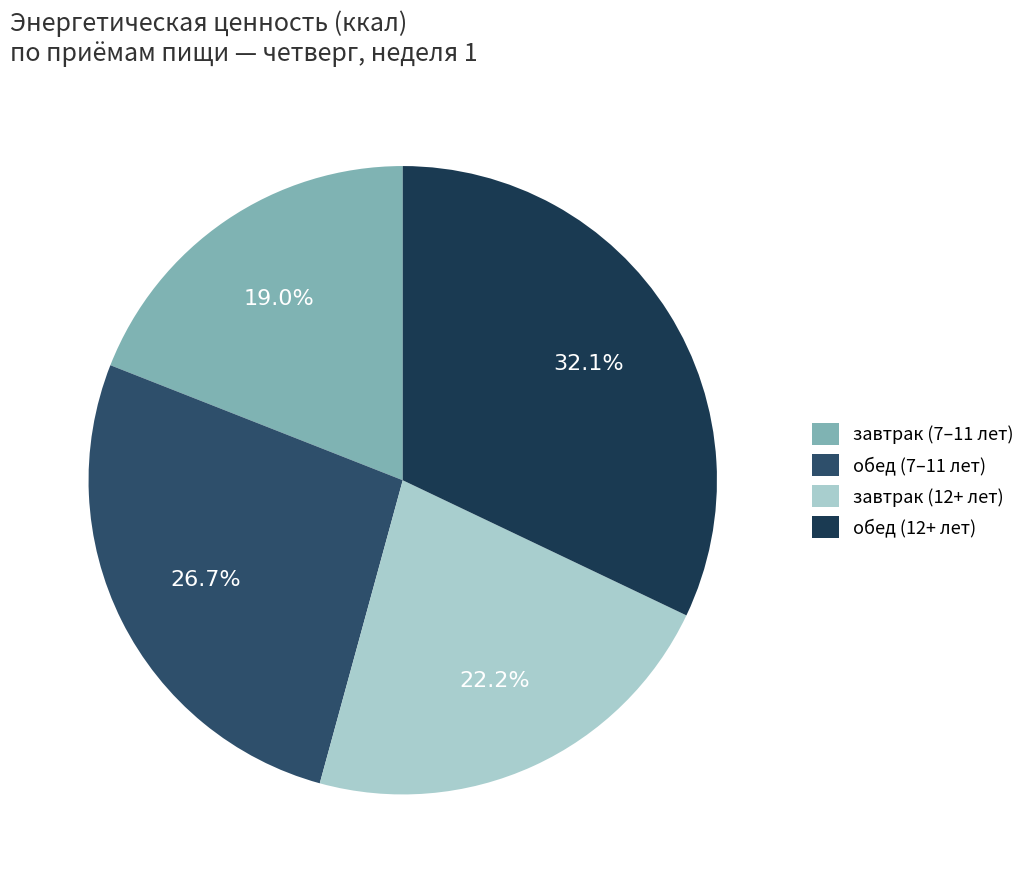

How many slices are in this pie chart?

4